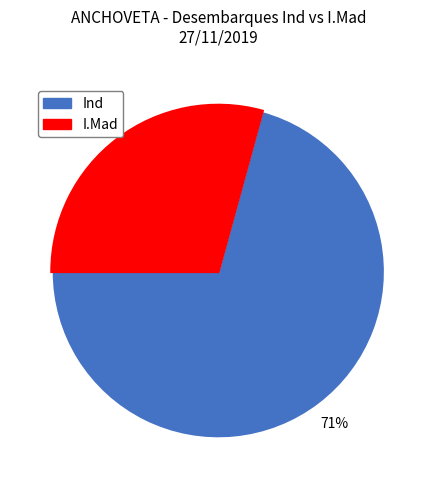

The I.Mad slice represents 40% of the pie. True or false?

False